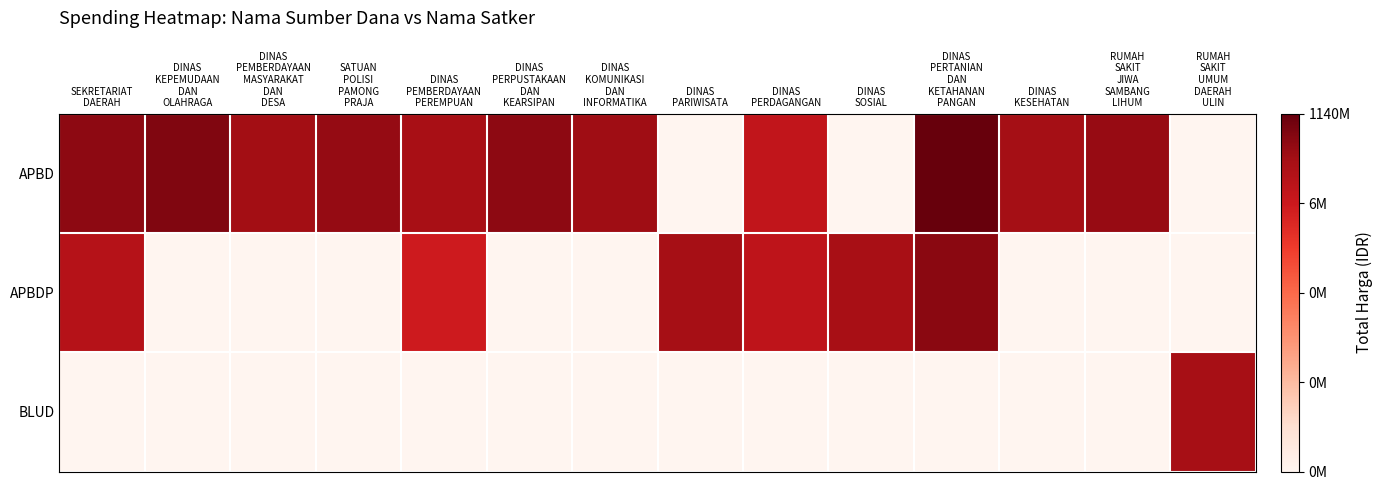

List the series in order of their overall mean, highest first.

APBD, APBDP, BLUD